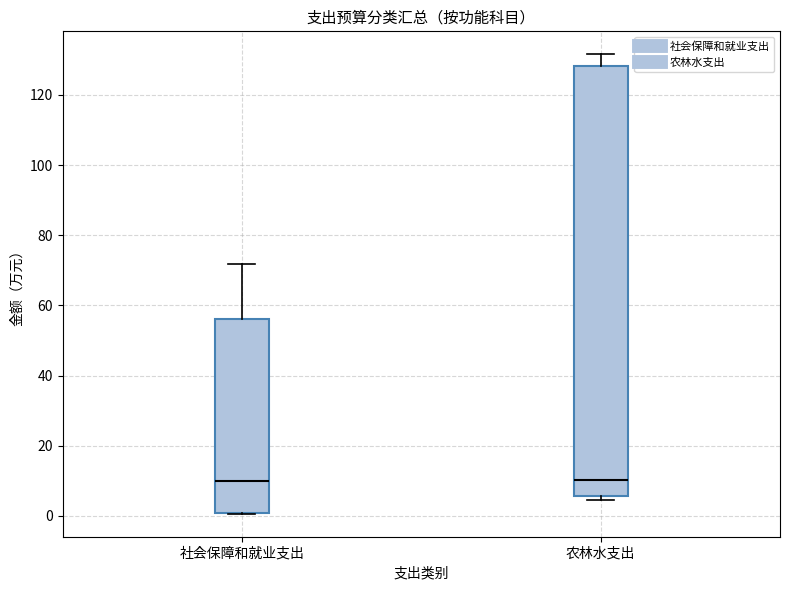

Where is the upper edge of the box for 社会保障和就业支出 on the y-axis? The values are not printed on the chart, so give them approximately, as read against the axis.

56